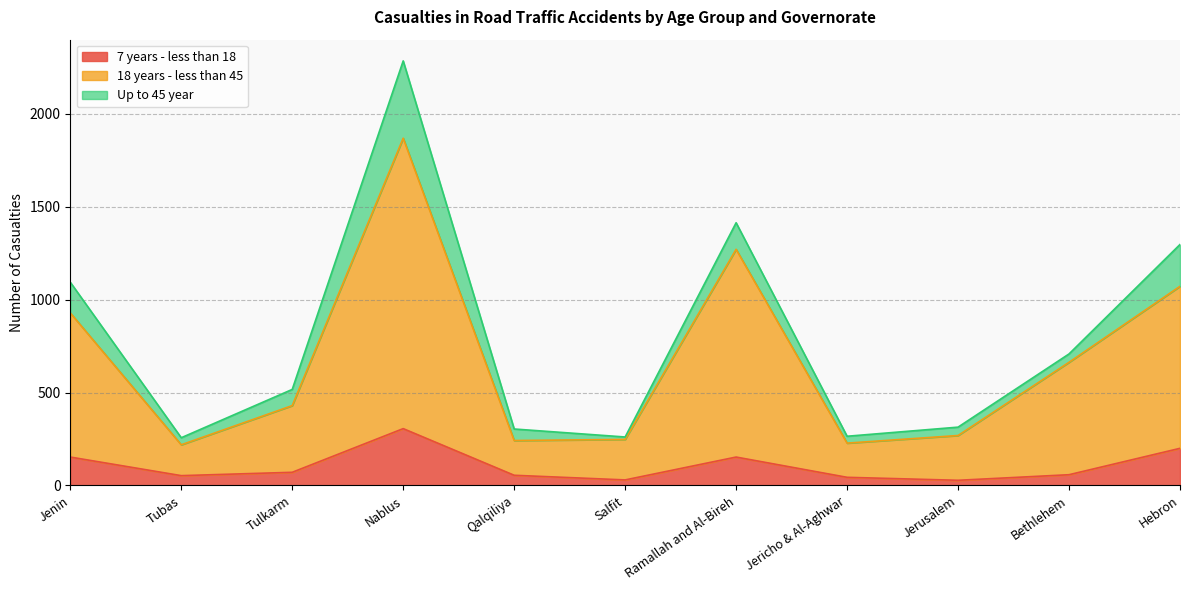

At which category is the sum across all series the highest?

Nablus